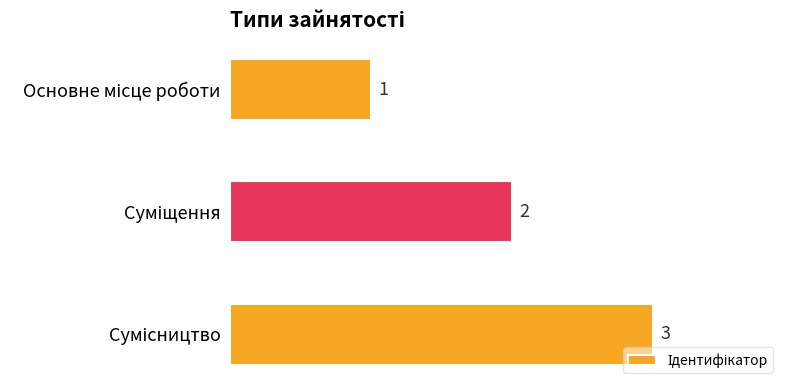

What is the sum of all values?

6